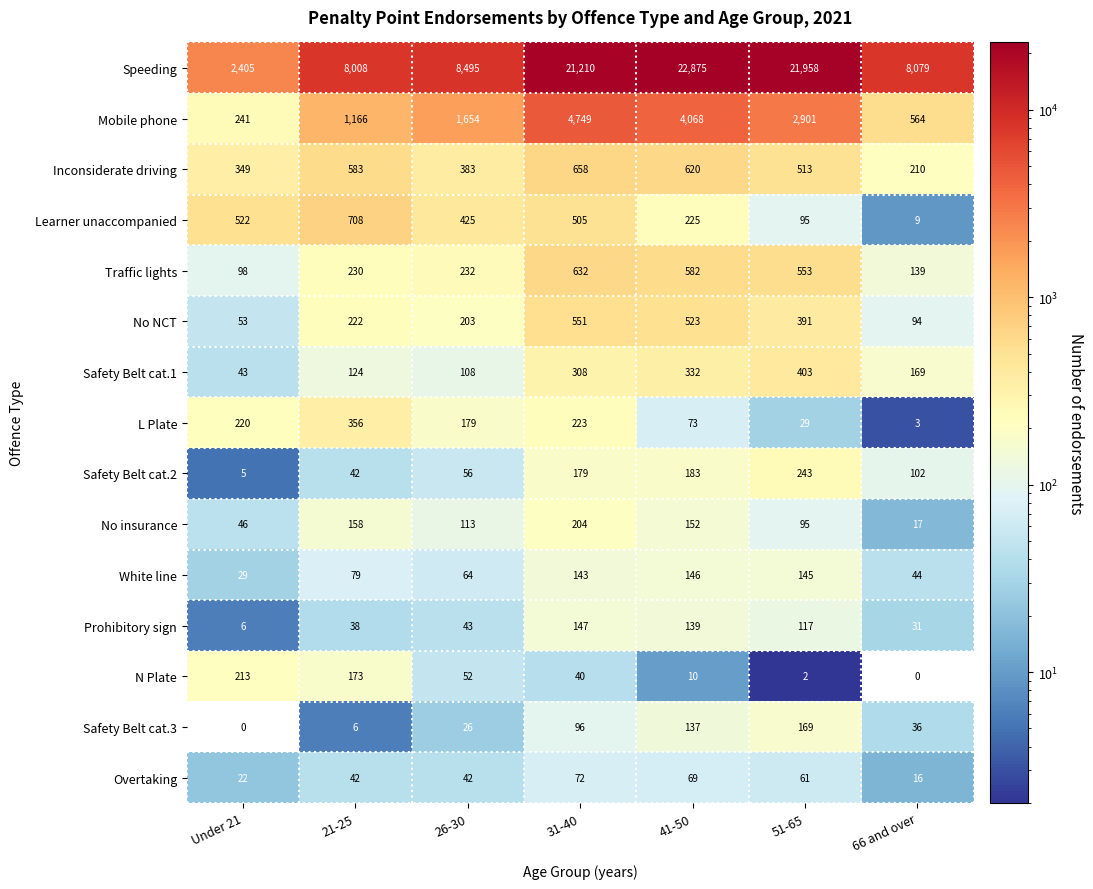

True or false: No NCT has a value of 391 at 51-65.

True